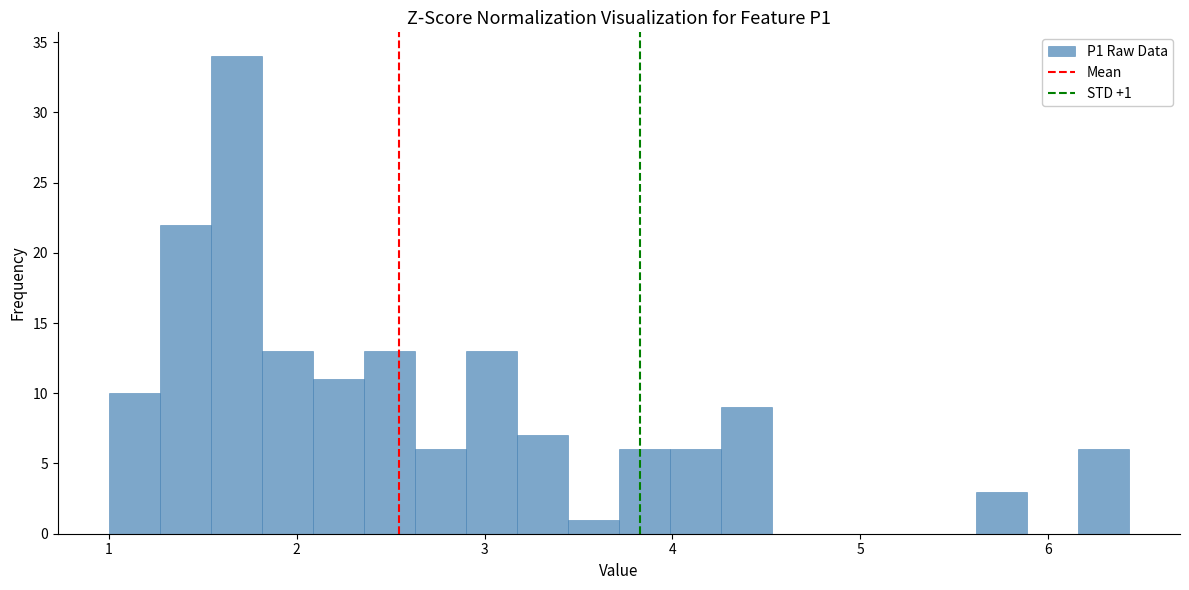

Read against the x-axis, roughly where is the centre of the tallest bar?

1.7